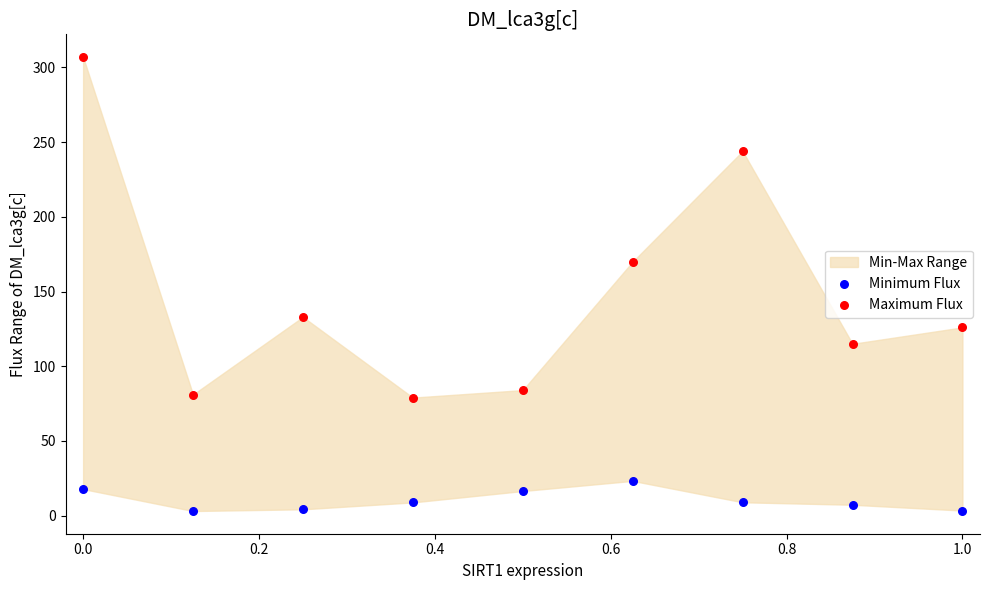

Which series reaches the maximum Y coordinate?

Maximum Flux